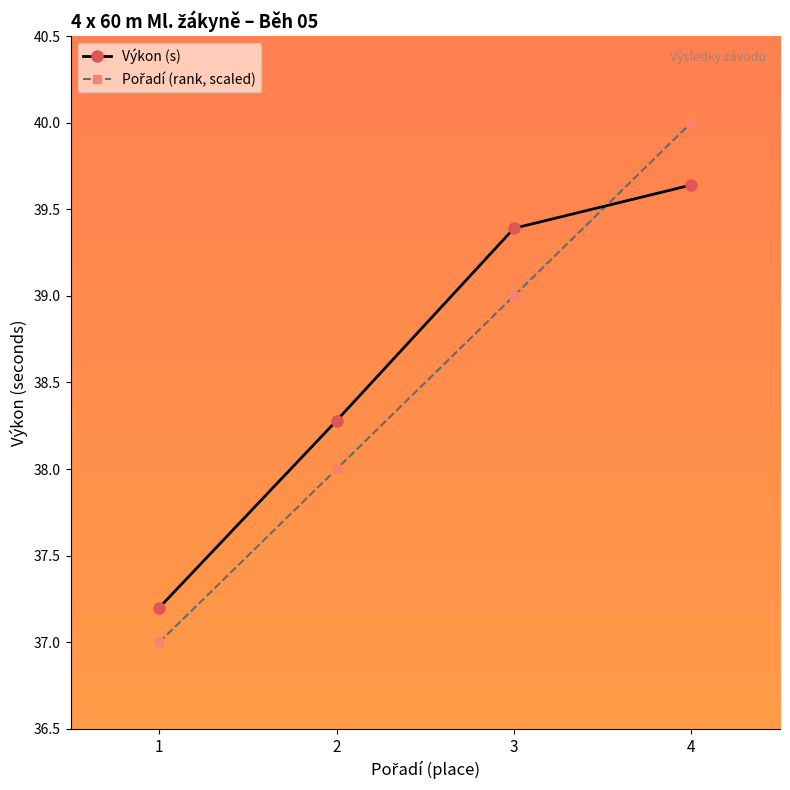

What is the value of the Výkon (s) point at the 4th from the left?

39.6